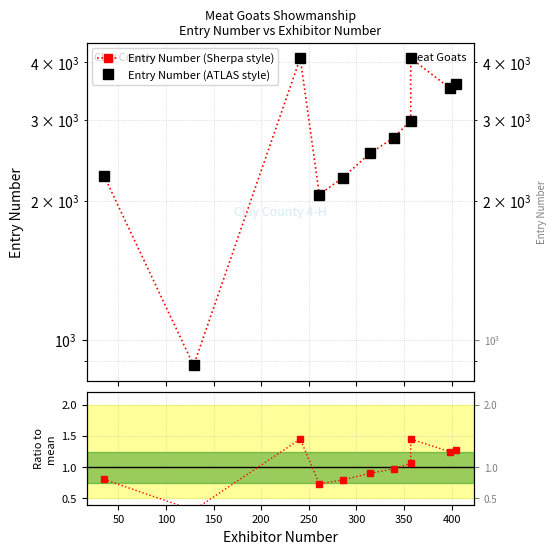

At how many categories does at least one series exceed 2595?

6